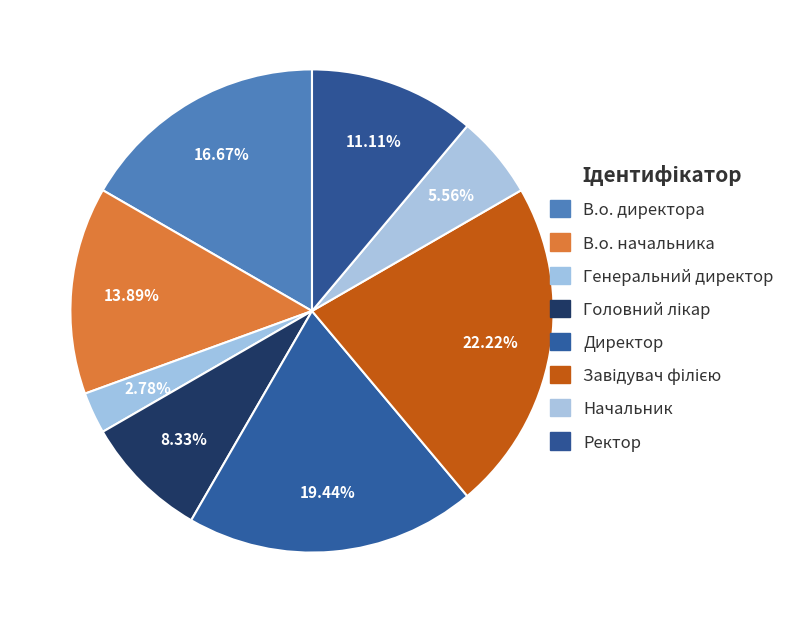

True or false: В.о. директора accounts for 31% of the total.

False